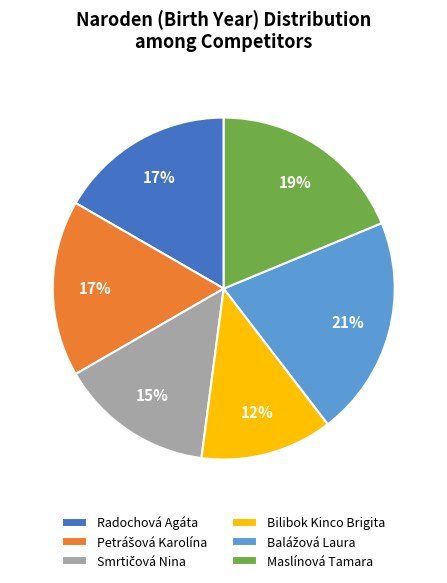

Count the number of slices in the pie.

6